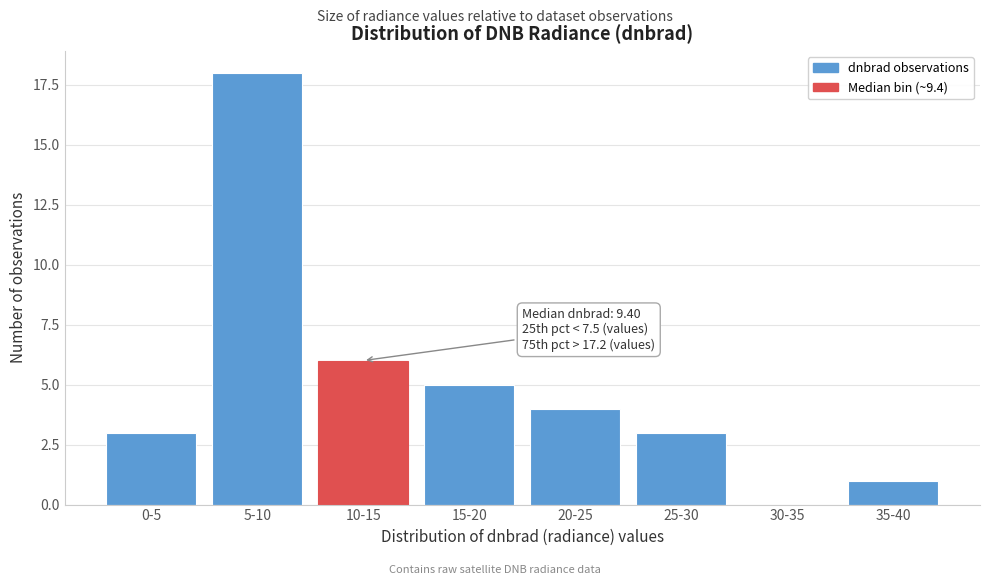

Reading right to left, list all the values displayed in this chart.

35-40=1	30-35=0	25-30=3	20-25=4	15-20=5	10-15=6	5-10=18	0-5=3